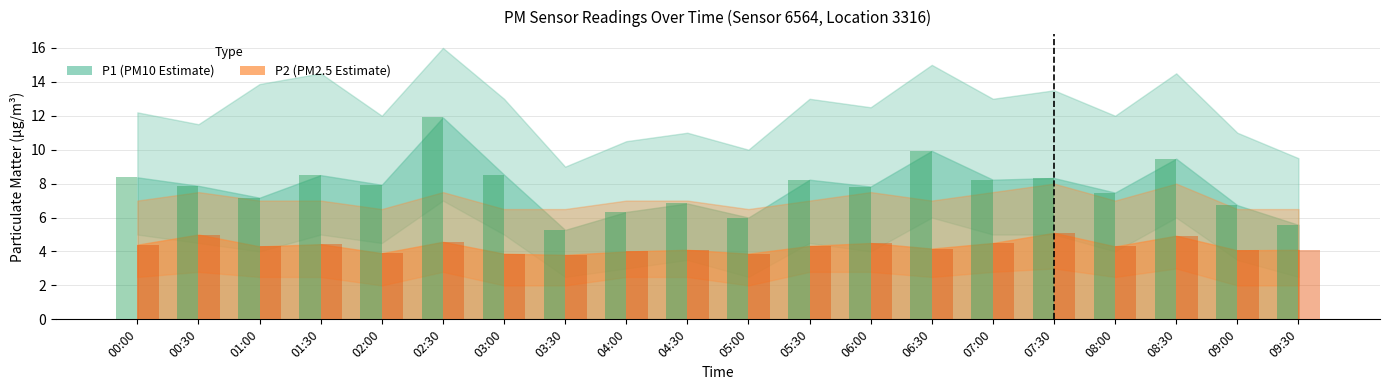

What is the maximum value shown in the chart?

11.9